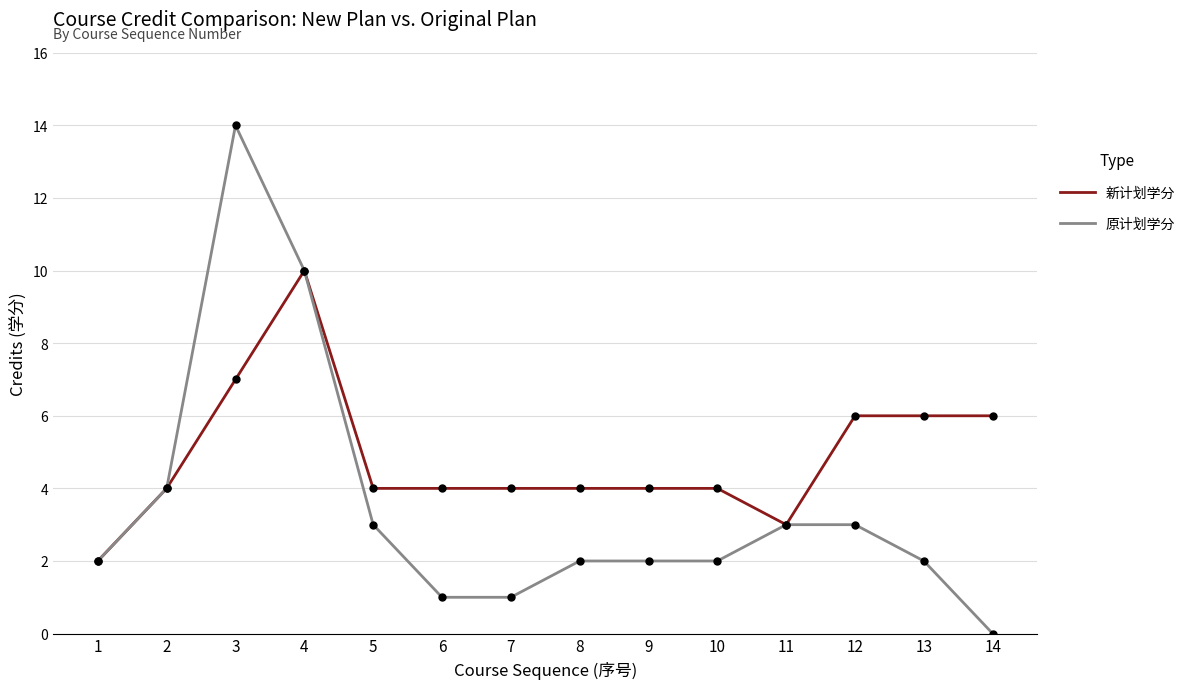

Which series has the widest spread of values?

原计划学分